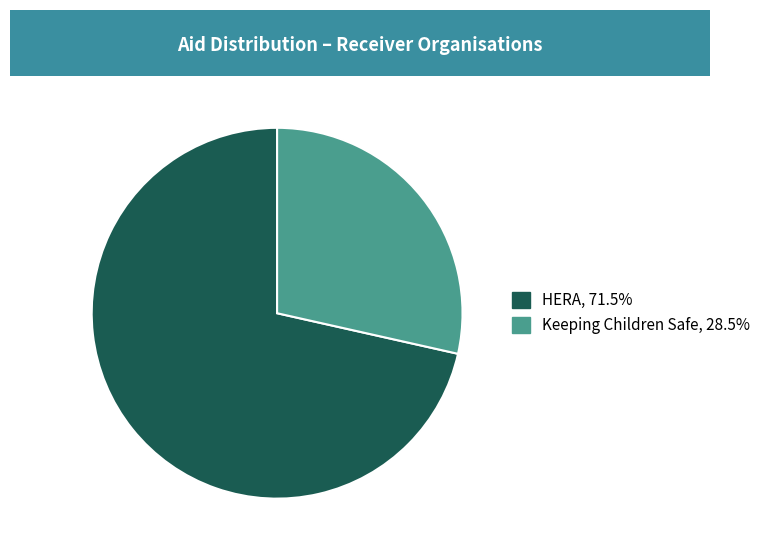

Do HERA and Keeping Children Safe together represent more than half of the pie?

Yes